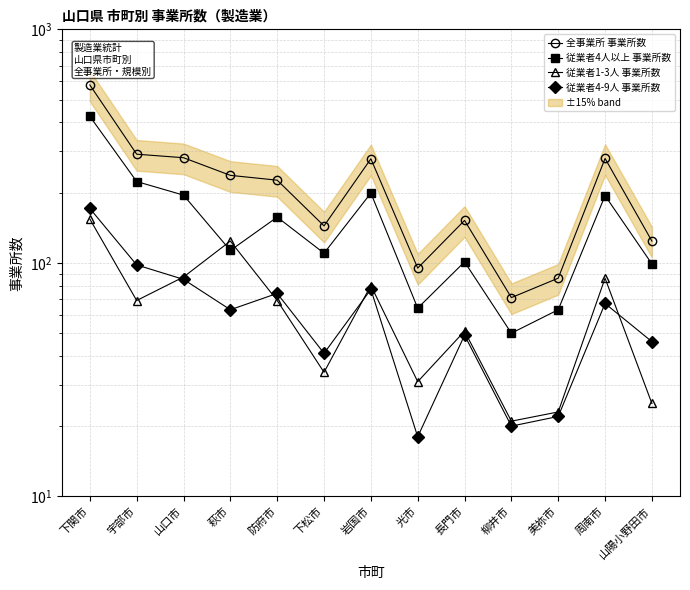

List the series in order of their peak value, highest first.

全事業所 事業所数, 従業者4人以上 事業所数, 従業者4-9人 事業所数, 従業者1-3人 事業所数